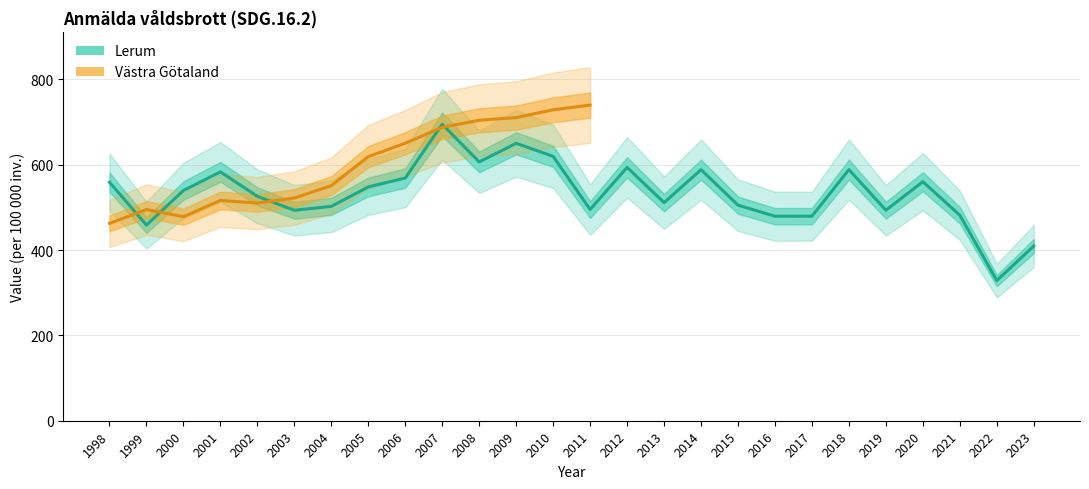

Is this an area chart (filled region under the line)?

No